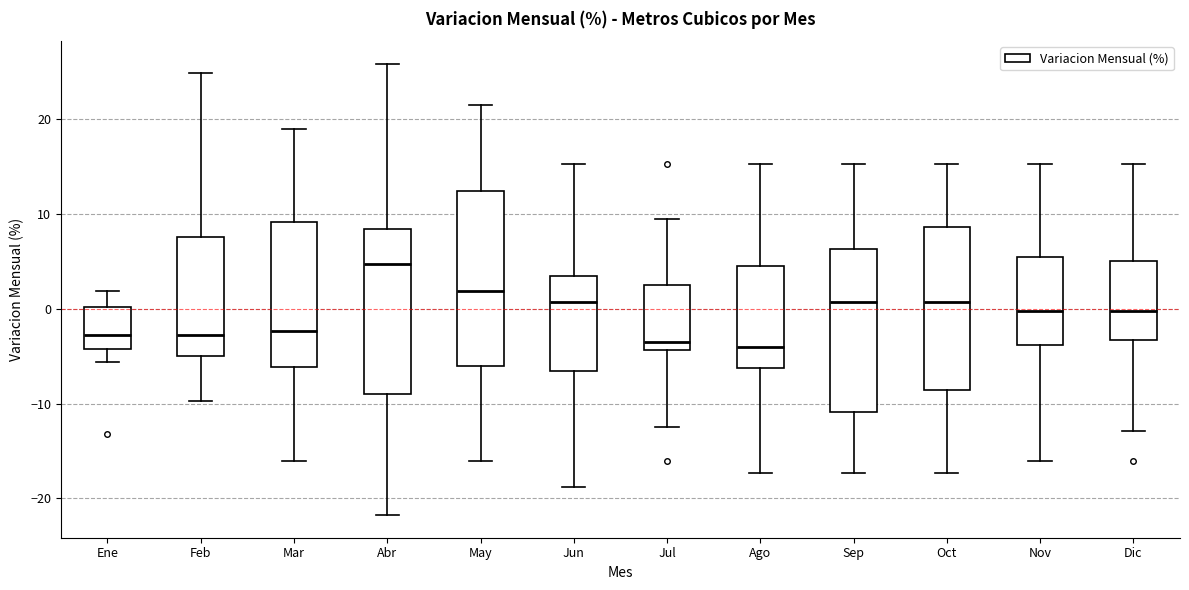

Reading left to right, read every box against the y-axis: the position of its median line, the range the box covers, and the ends of its whiskers. The values are not printed on the chart, so give them approximately, as read against the axis.

Ene: median -3, box -4 to 0, whiskers -6 to 2
Feb: median -3, box -5 to 8, whiskers -10 to 25
Mar: median -2, box -6 to 9, whiskers -16 to 19
Abr: median 5, box -9 to 8, whiskers -22 to 26
May: median 2, box -6 to 12, whiskers -16 to 21
Jun: median 1, box -7 to 3, whiskers -19 to 15
Jul: median -3, box -4 to 3, whiskers -12 to 9
Ago: median -4, box -6 to 4, whiskers -17 to 15
Sep: median 1, box -11 to 6, whiskers -17 to 15
Oct: median 1, box -9 to 9, whiskers -17 to 15
Nov: median 0, box -4 to 5, whiskers -16 to 15
Dic: median 0, box -3 to 5, whiskers -13 to 15